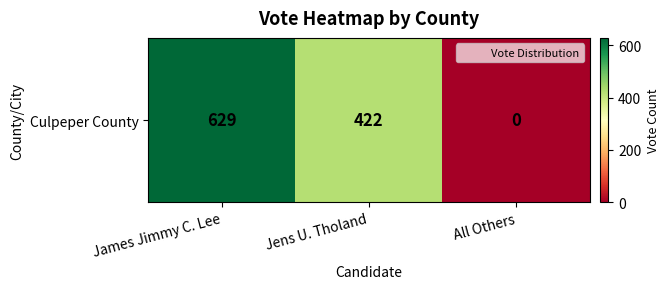

Reading left to right, extract all data points from this chart.

James Jimmy C. Lee=629	Jens U. Tholand=422	All Others=0